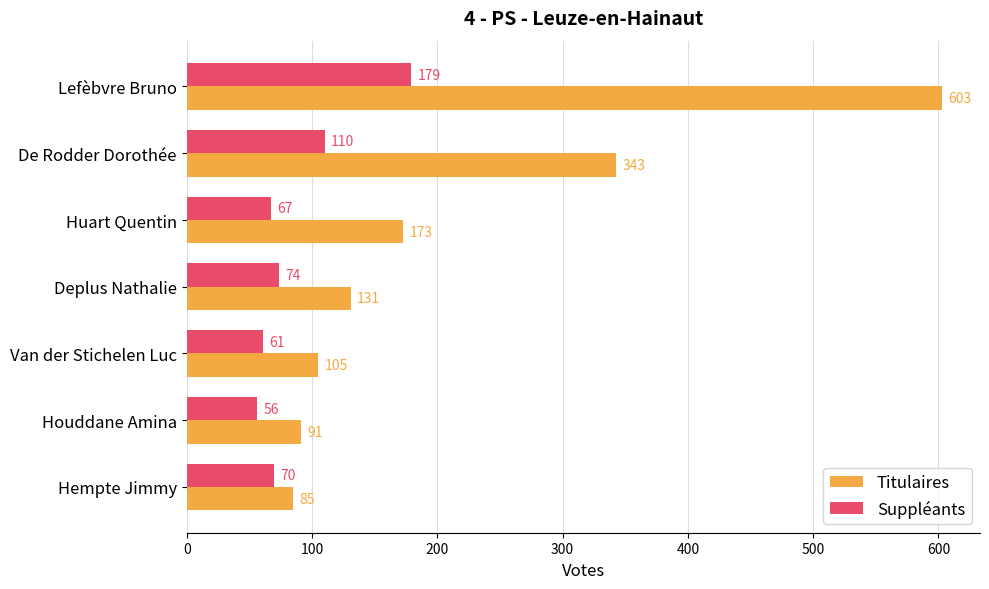

What is the difference between the second highest and minimum values in the Titulaires series?

258